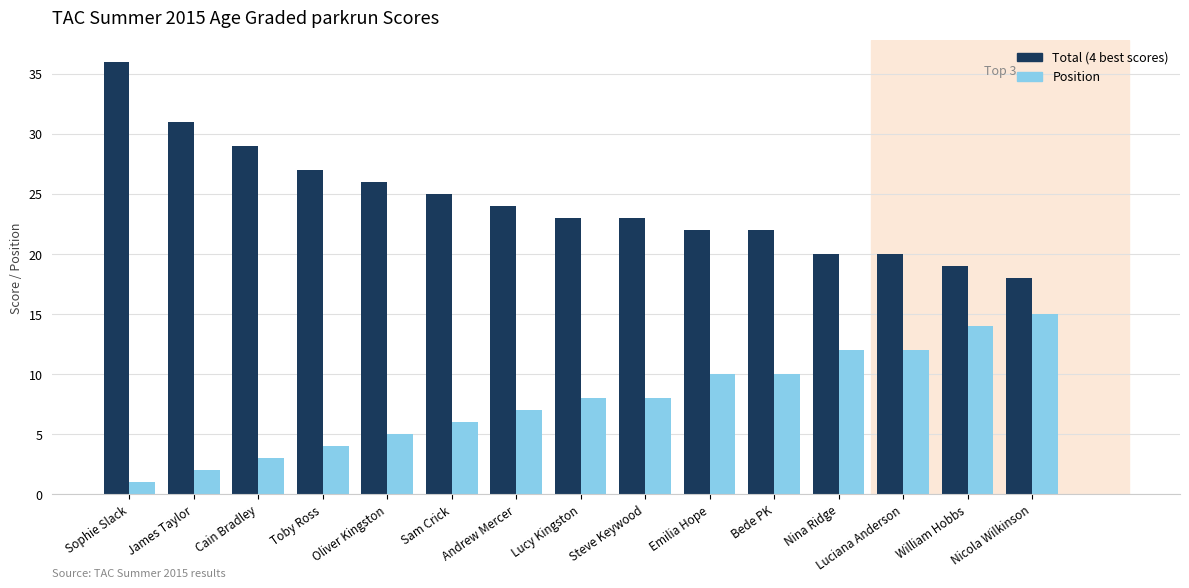

What is the sum of the Position values at Sam Crick and James Taylor?

8